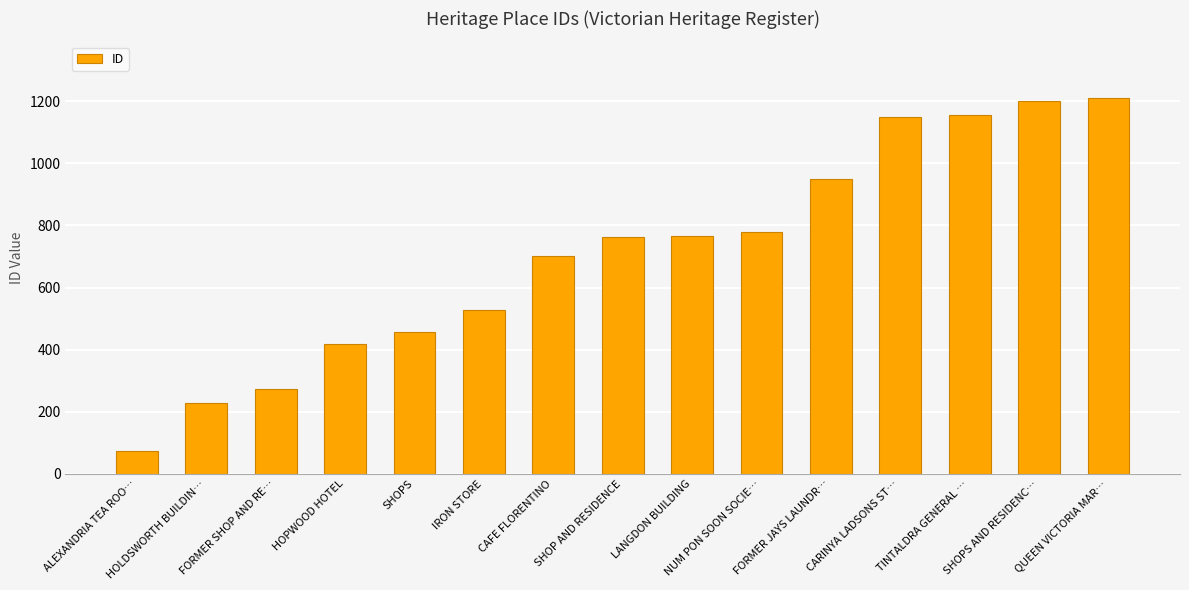

What is the difference between the maximum and second lowest values?

984